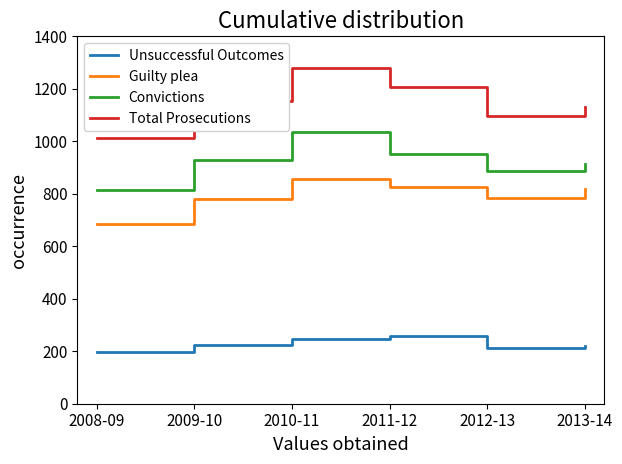

At how many categories does at least one series exceed 655?

6